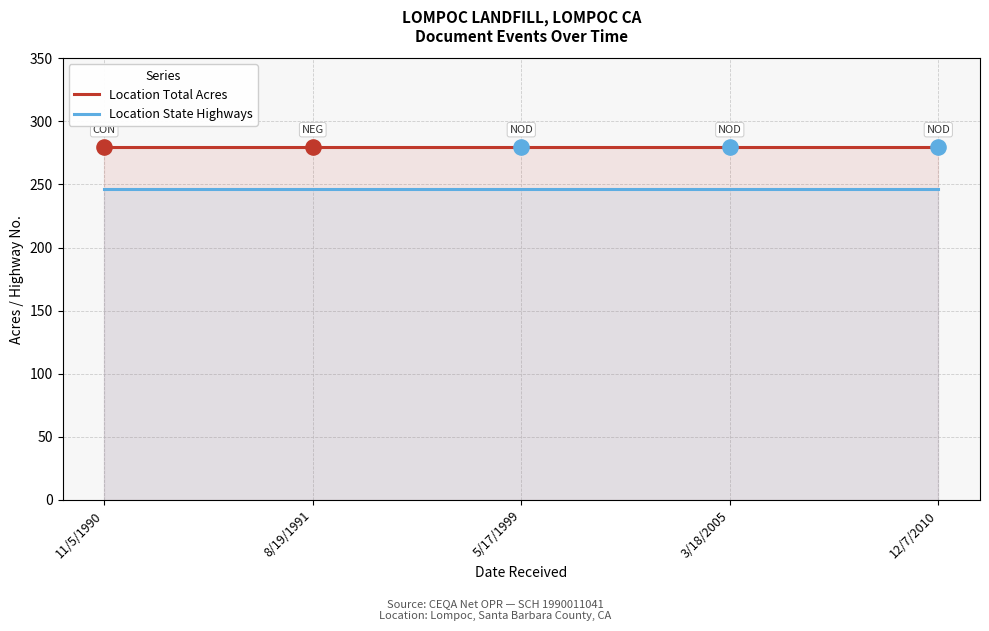

Is the value of Location Total Acres at 5/17/1999 greater than the value of Location State Highways at 12/7/2010?

Yes